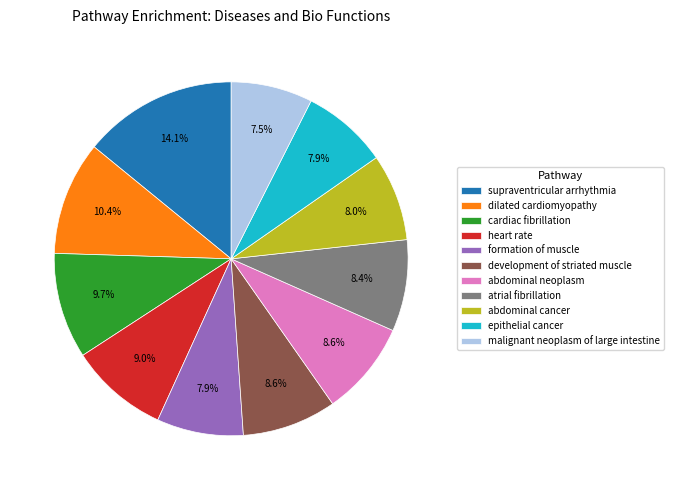

What percentage is the dilated cardiomyopathy slice, to the nearest percent?

10%